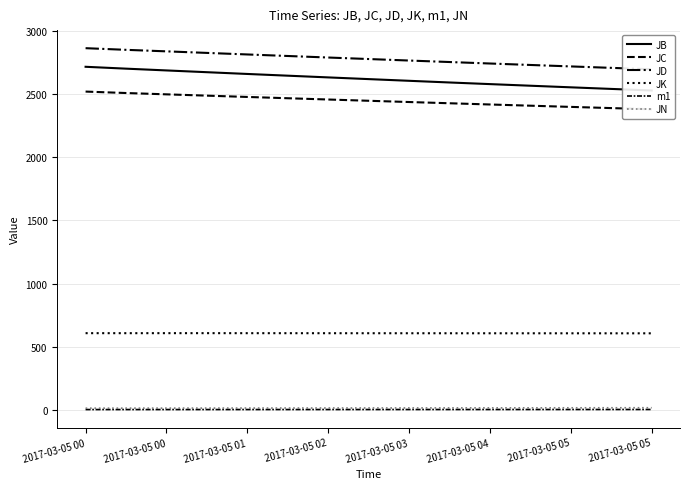

How many data points does each series have?

15